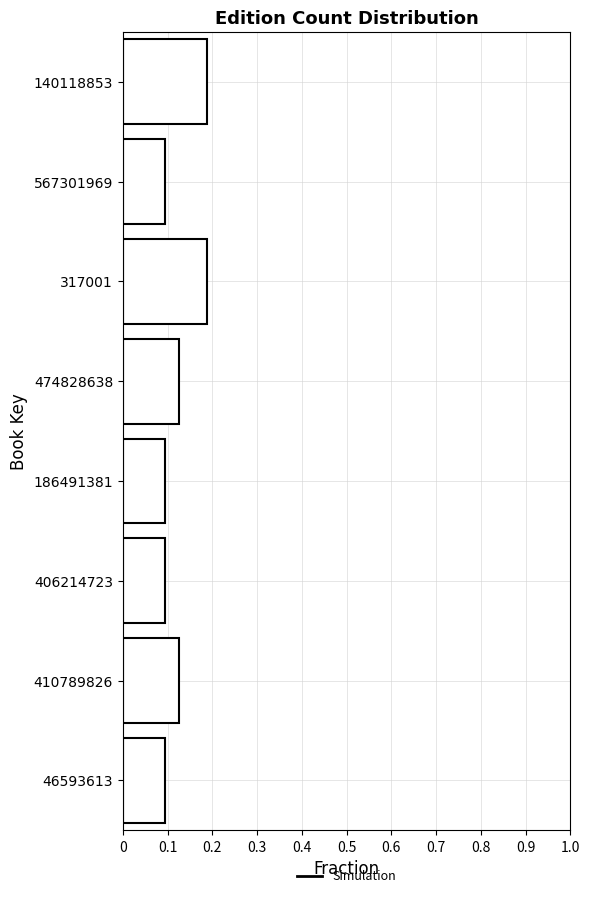

How many values are between 0 and 1?

8